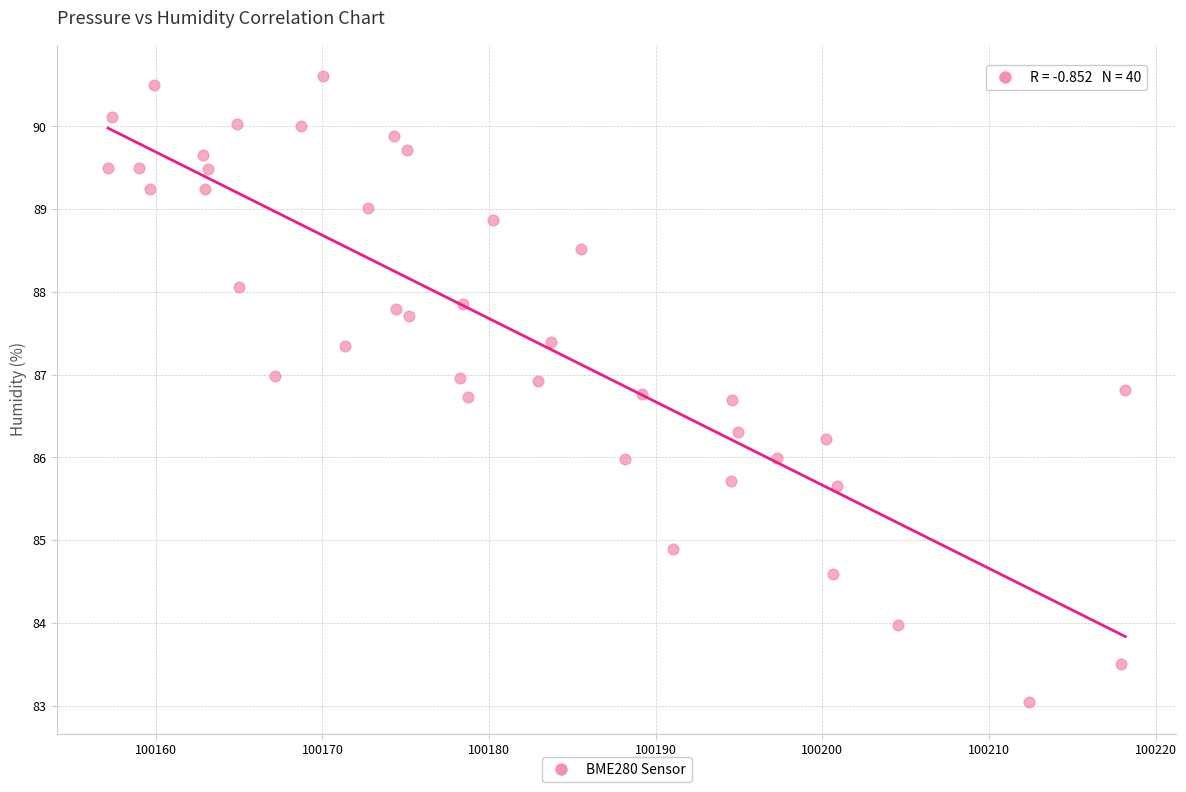

What is the range of X values (max minus min)?

61.1